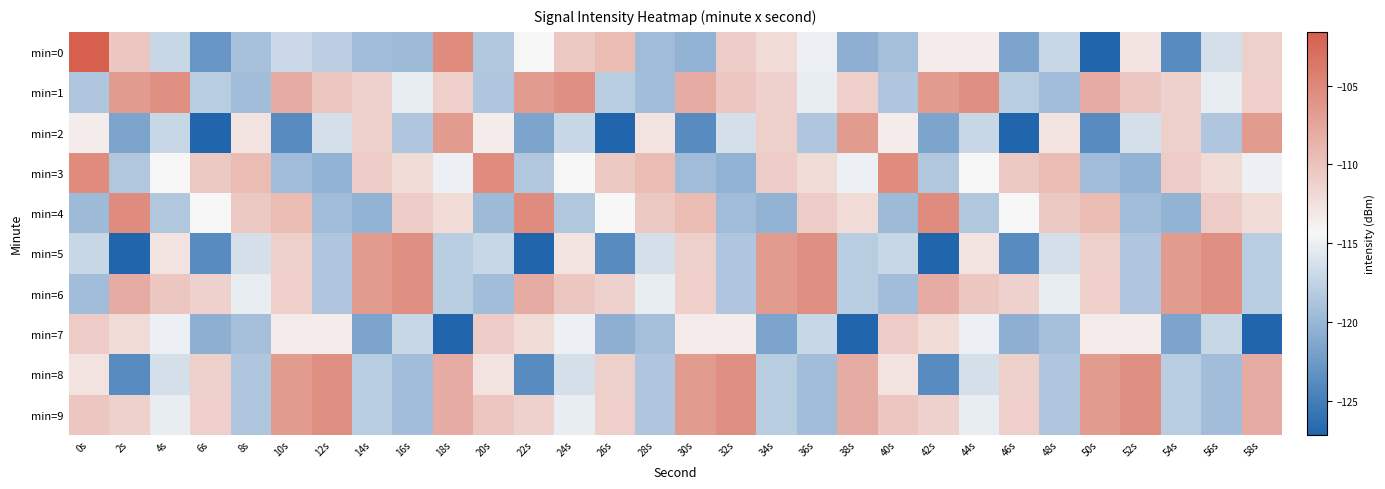

What is the maximum value shown in the chart?

-101.6